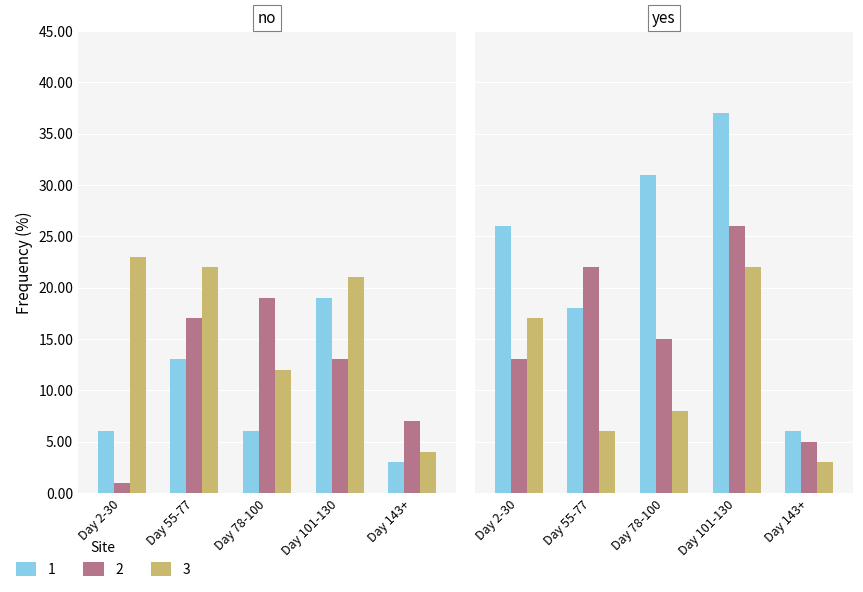

True or false: 2 has a value of 17 at Day 55-77.

True